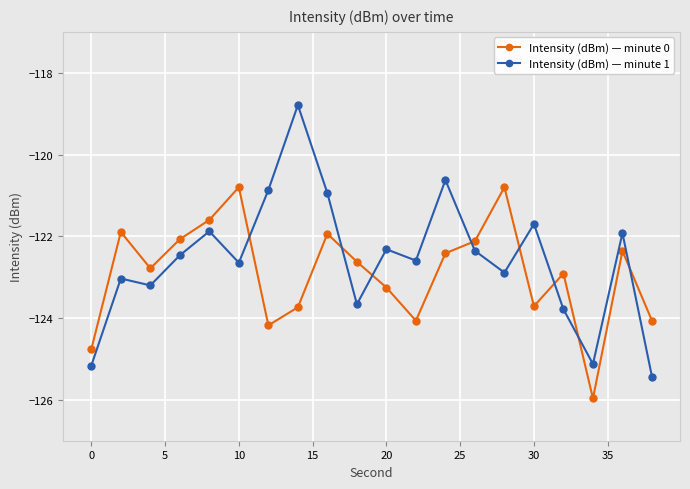

What is the maximum value for Intensity (dBm) — minute 1?

-118.8